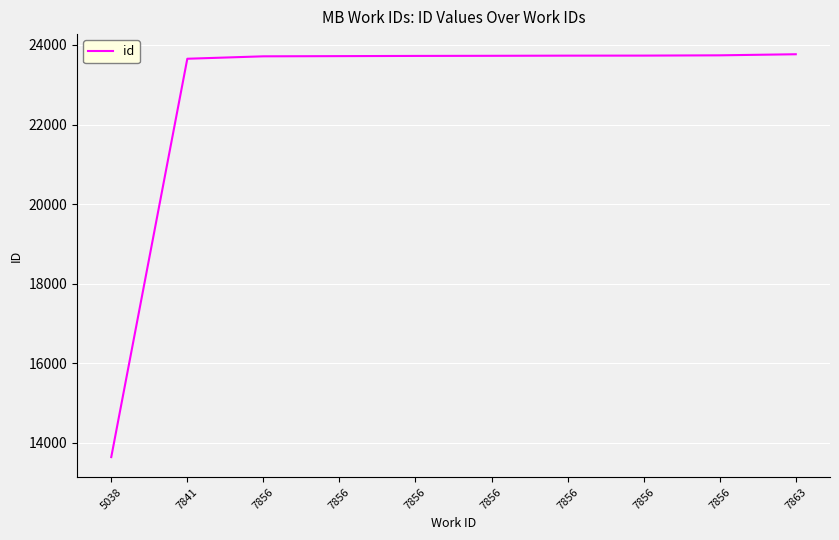

Is this an area chart (filled region under the line)?

No